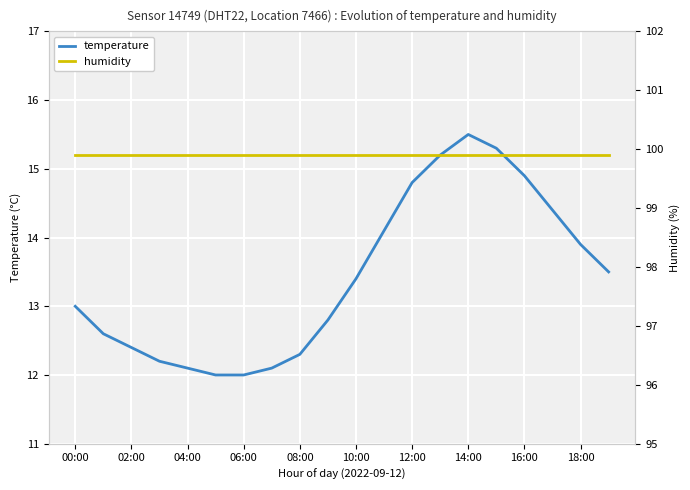

At which label does temperature reach its peak?

14:00